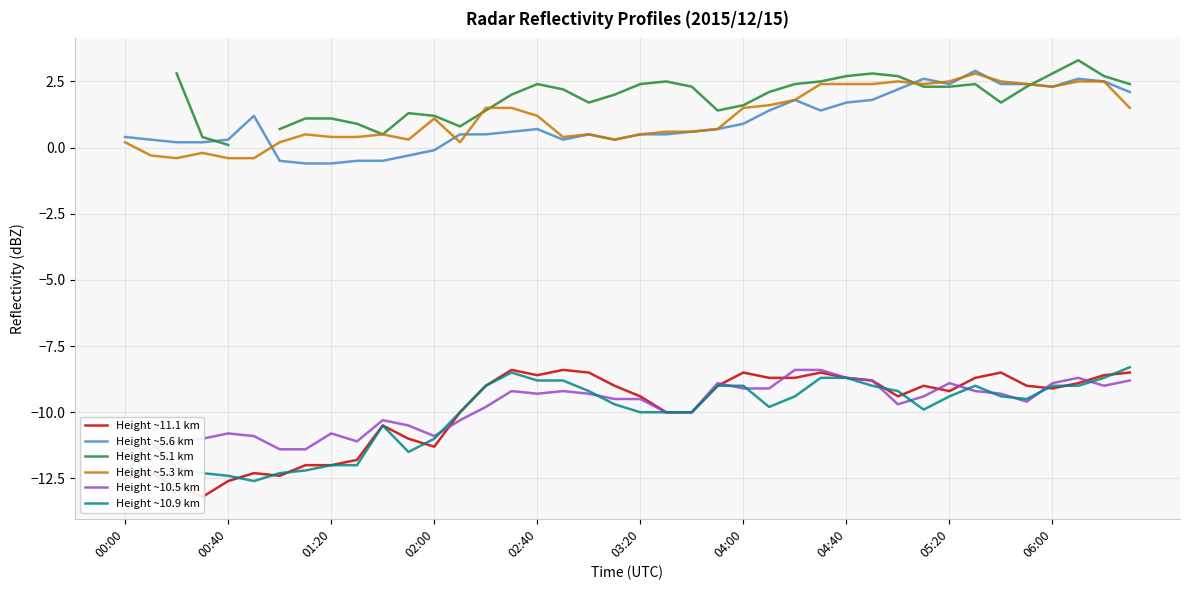

What is the minimum value for Height ~5.3 km?

-0.4